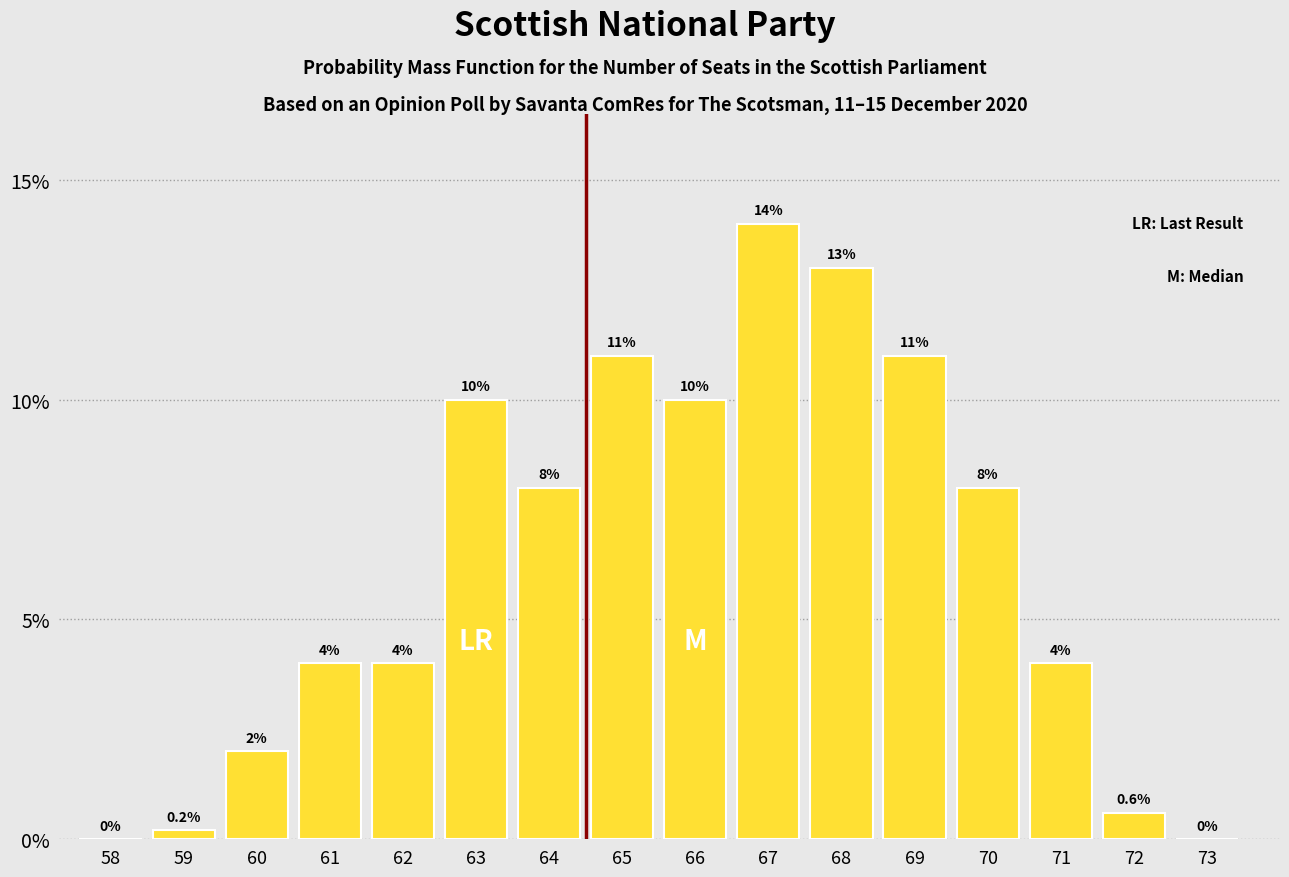

Reading left to right, transcribe all the data shown in this chart.

58=0.0	59=0.2	60=2.0	61=4.0	62=4.0	63=10.0	64=8.0	65=11.0	66=10.0	67=14.0	68=13.0	69=11.0	70=8.0	71=4.0	72=0.6	73=0.0